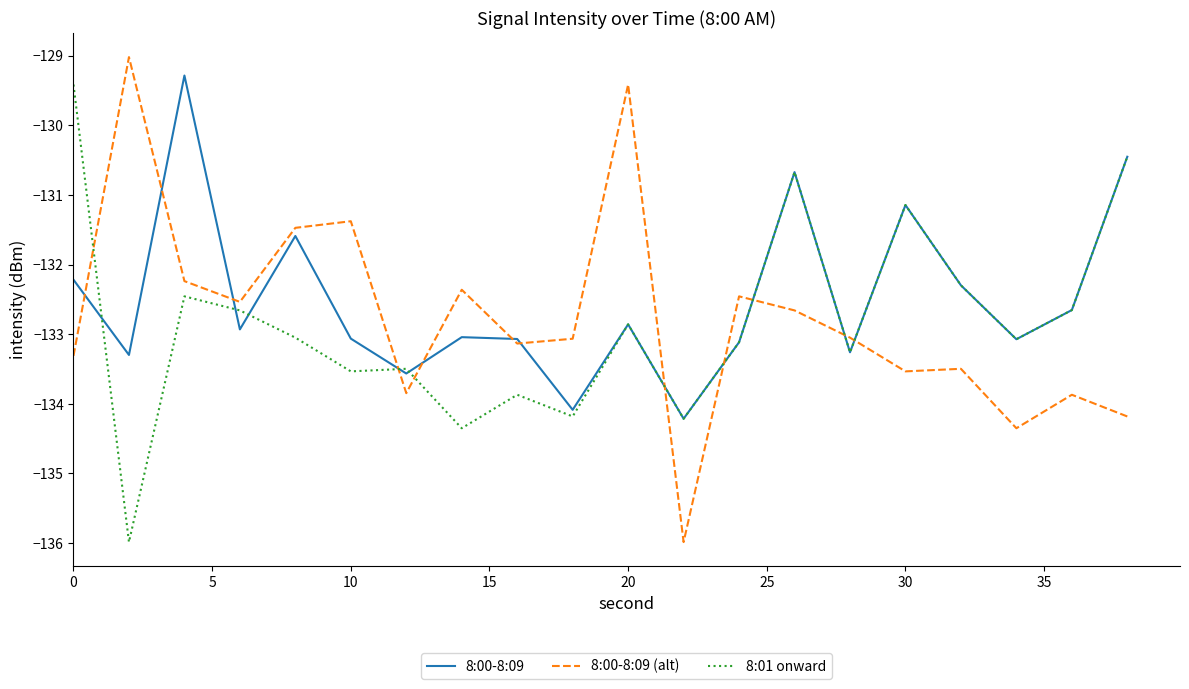

Which series has the largest range (max minus min)?

8:00-8:09 (alt)